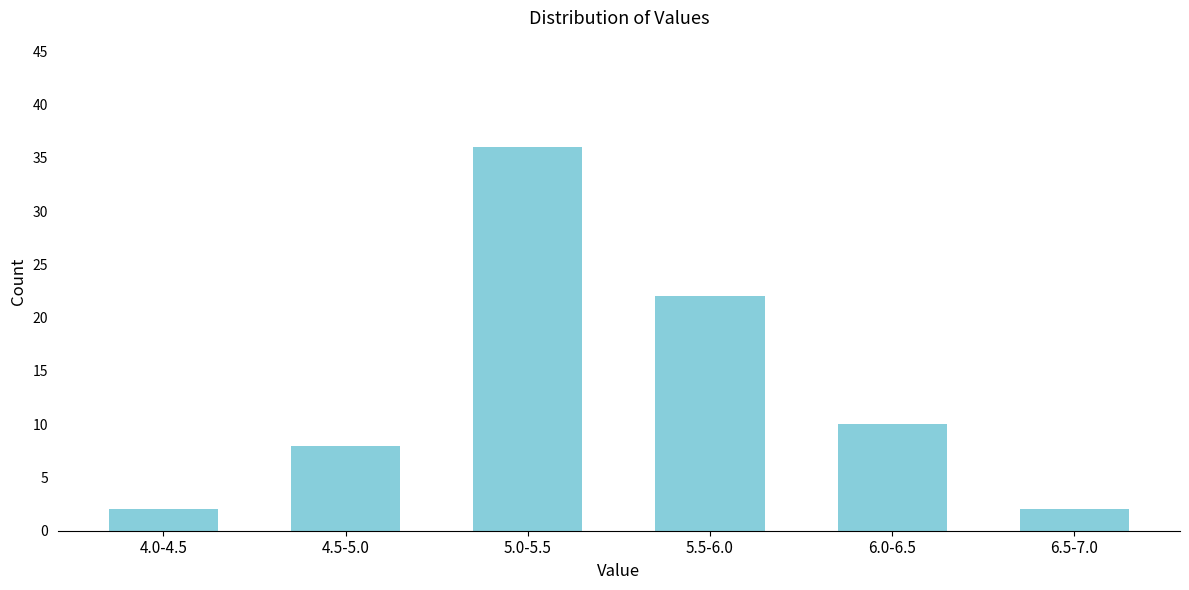

Reading left to right, list all the values displayed in this chart.

4.0-4.5=2	4.5-5.0=8	5.0-5.5=36	5.5-6.0=22	6.0-6.5=10	6.5-7.0=2